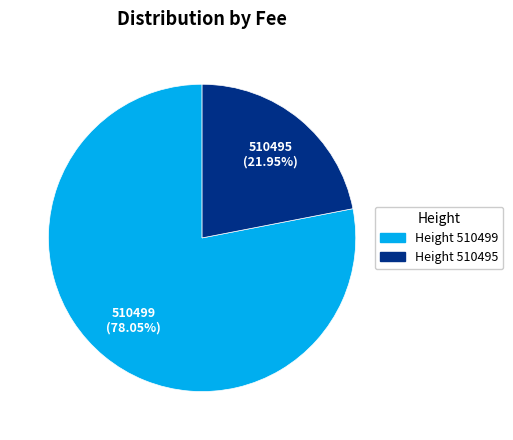

Between 510499 and 510495, which is larger?

510499